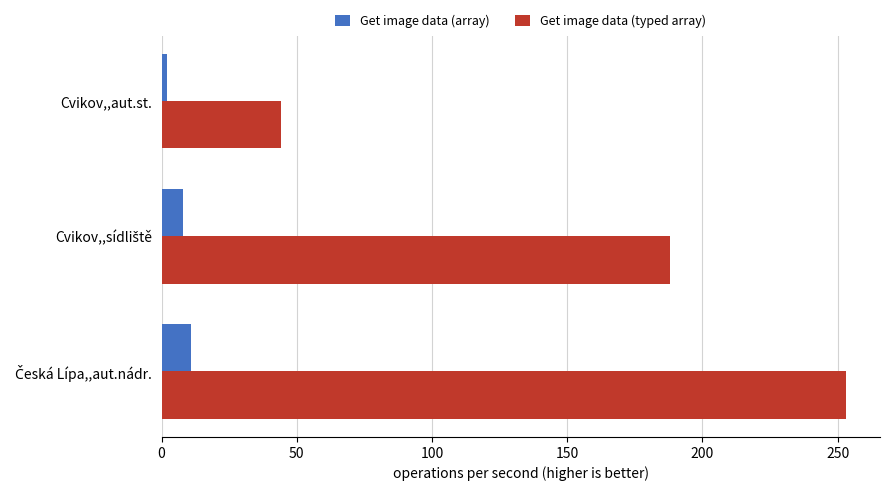

What is the average value of the Get image data (array) series?

7